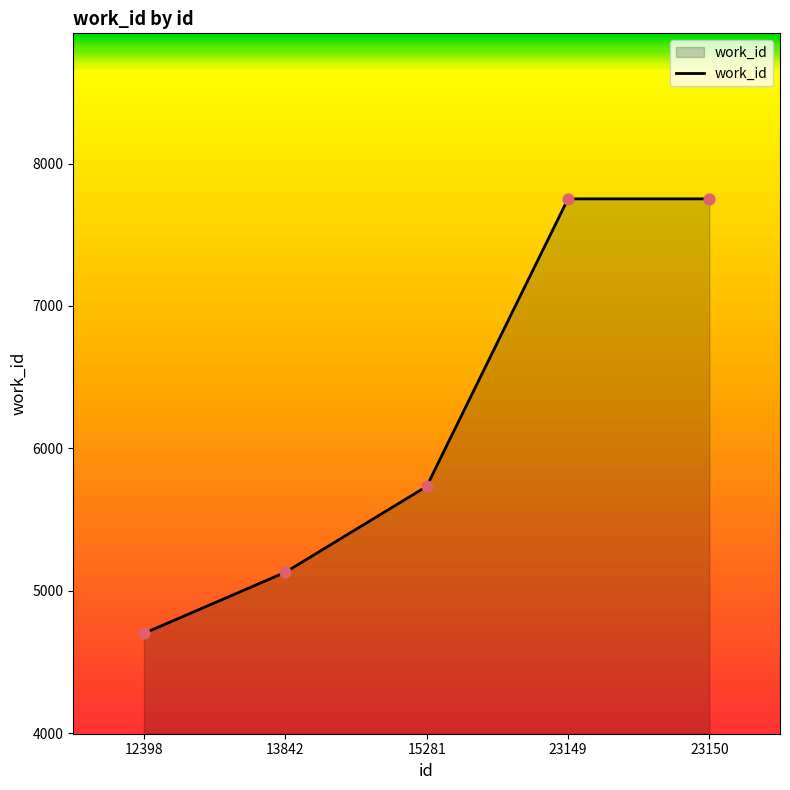

What is the change in value from 15281 to 23150?

+2020